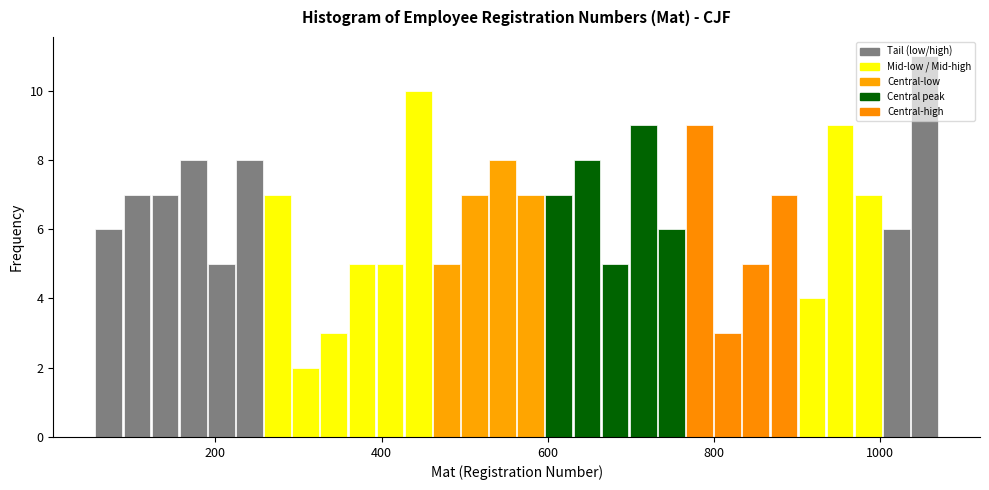

Around what value on the x-axis is the tallest bar? Give the approximate position of its centre, as read against the axis.

1060